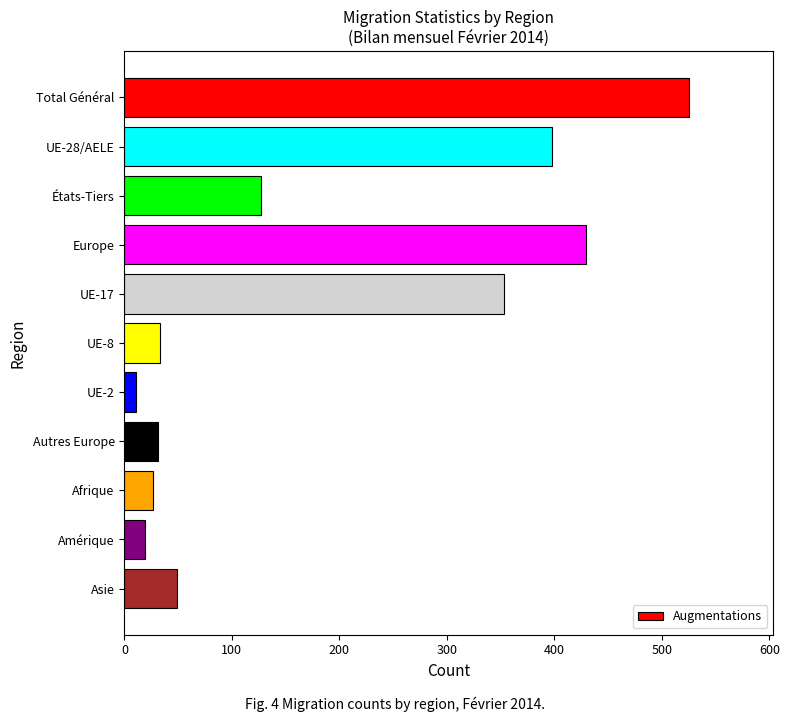

What is the maximum value shown in the chart?

525